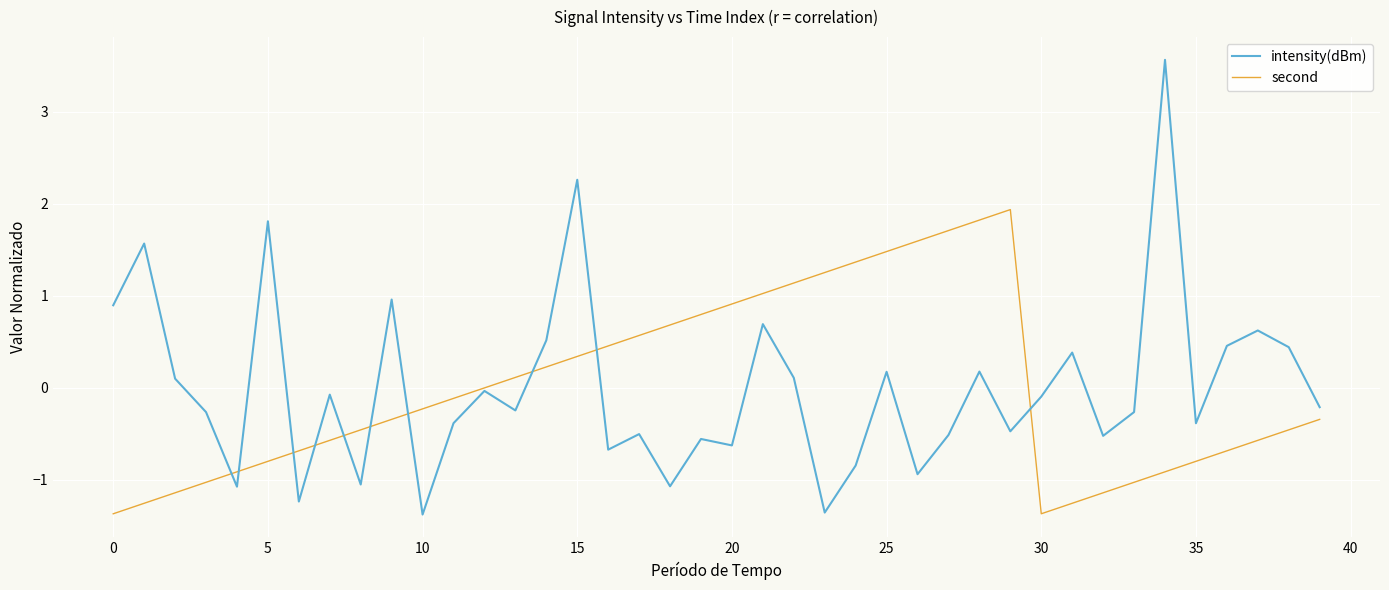

What is the maximum value for second?

1.9